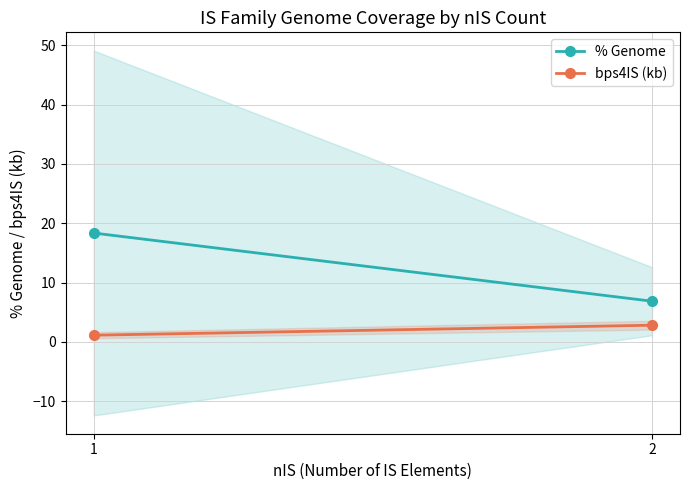

Reading right to left, list all the values displayed in this chart.

% Genome: 2=6.9	1=18.4
bps4IS (kb): 2=2.8	1=1.1